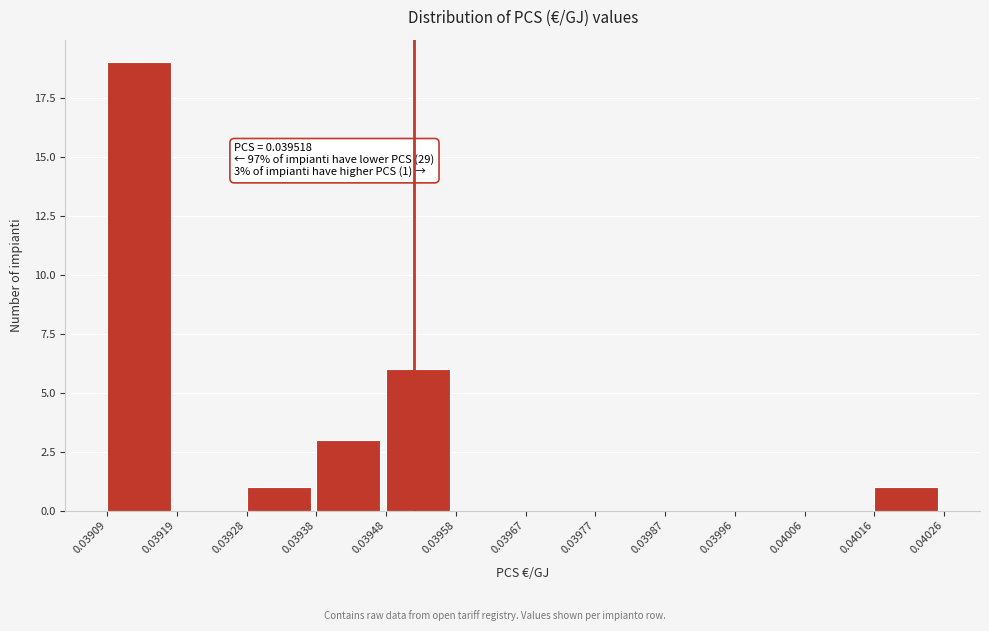

Over which range of the x-axis is the bar tallest?

0.03909 to 0.03919